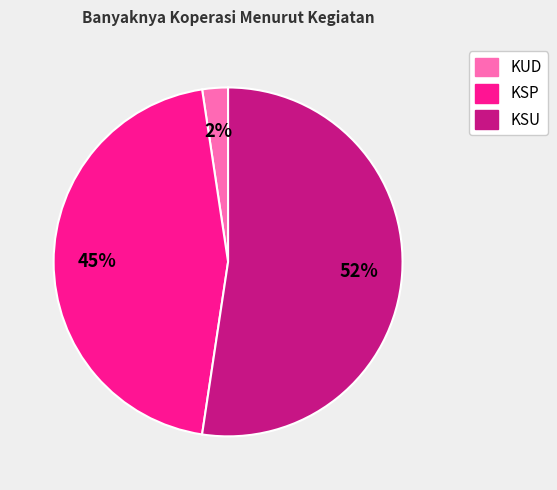

To the nearest percent, what is the average slice percentage?

33%